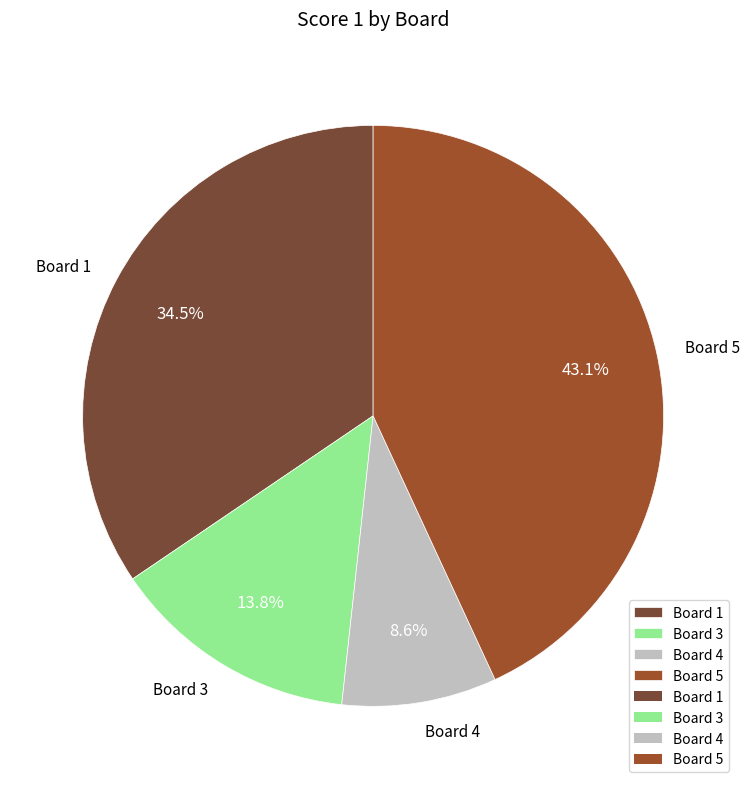

Which has a higher value, Board 1 or Board 4?

Board 1